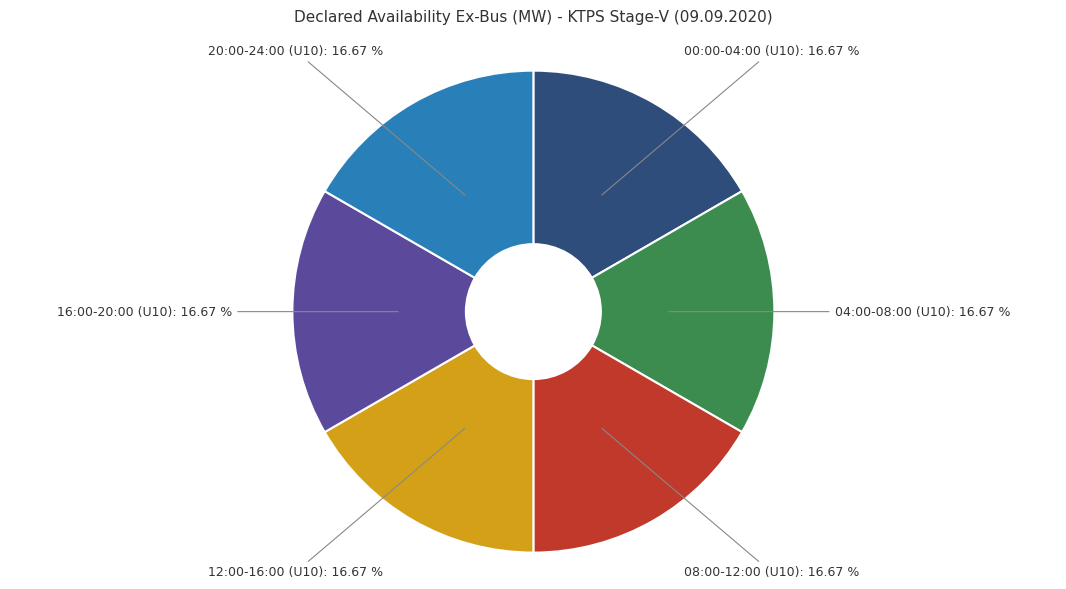

Does 00:00-04:00 (U10): 16.67 % represent more than half of the total?

No